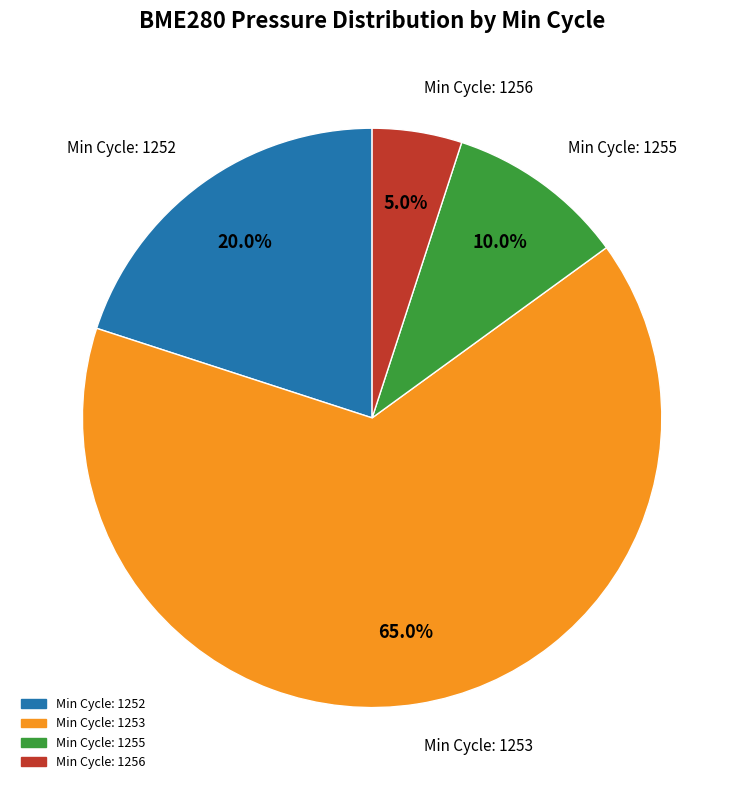

Is there a majority slice in this chart?

Yes